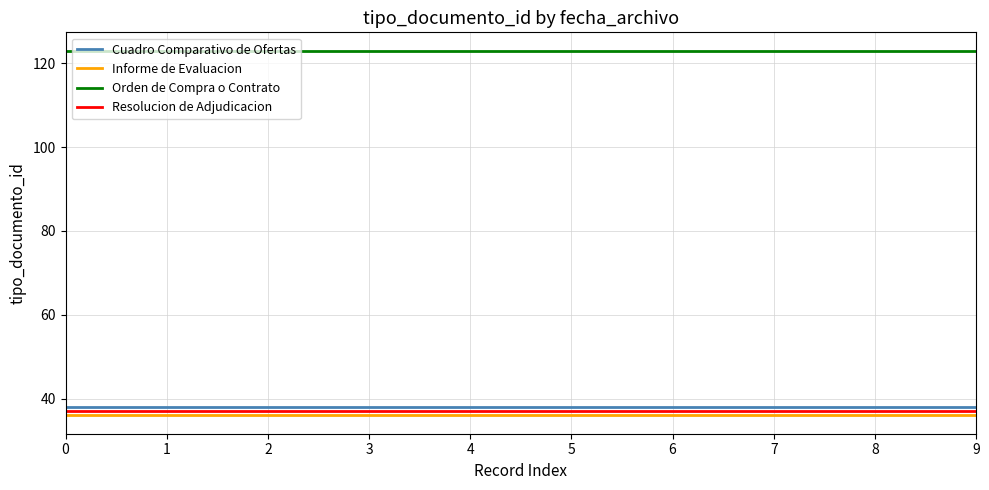

True or false: Informe de Evaluacion and Orden de Compra o Contrato cross at least once.

False